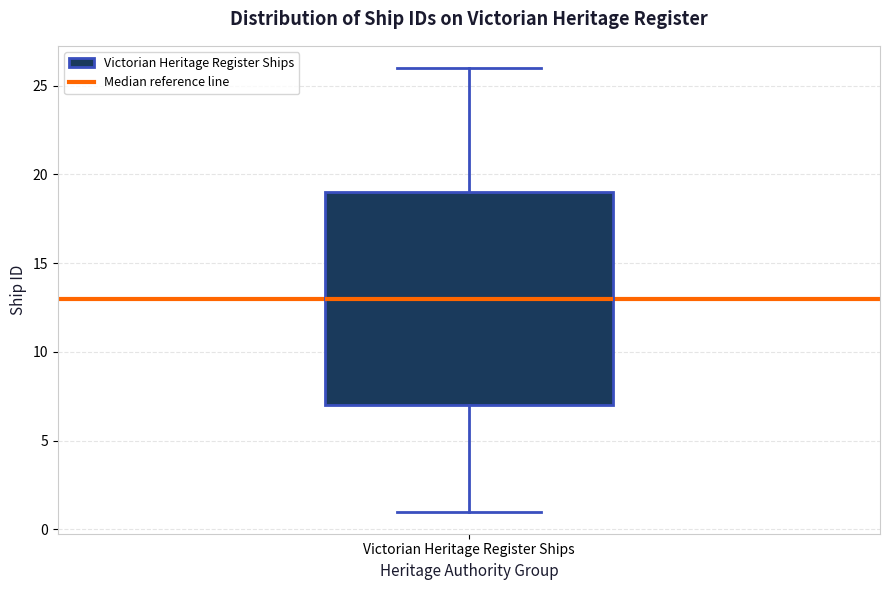

Where is the upper edge of the box for Victorian Heritage Register Ships on the y-axis? The values are not printed on the chart, so give them approximately, as read against the axis.

19